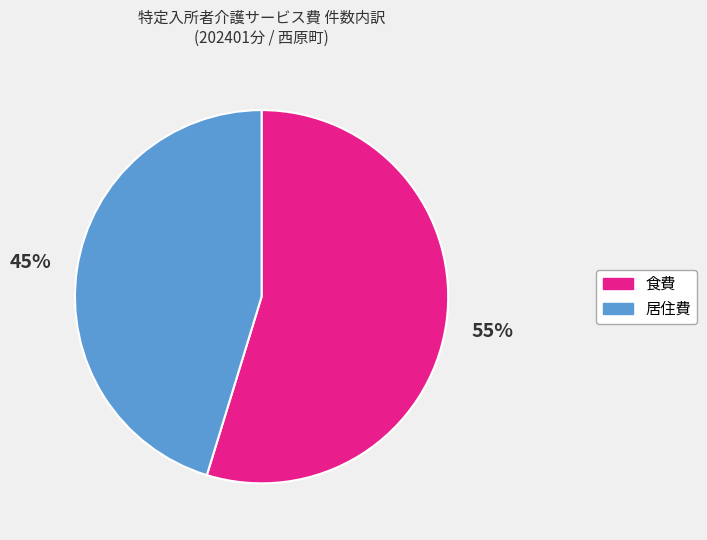

The 食費 slice represents 55% of the pie. True or false?

True